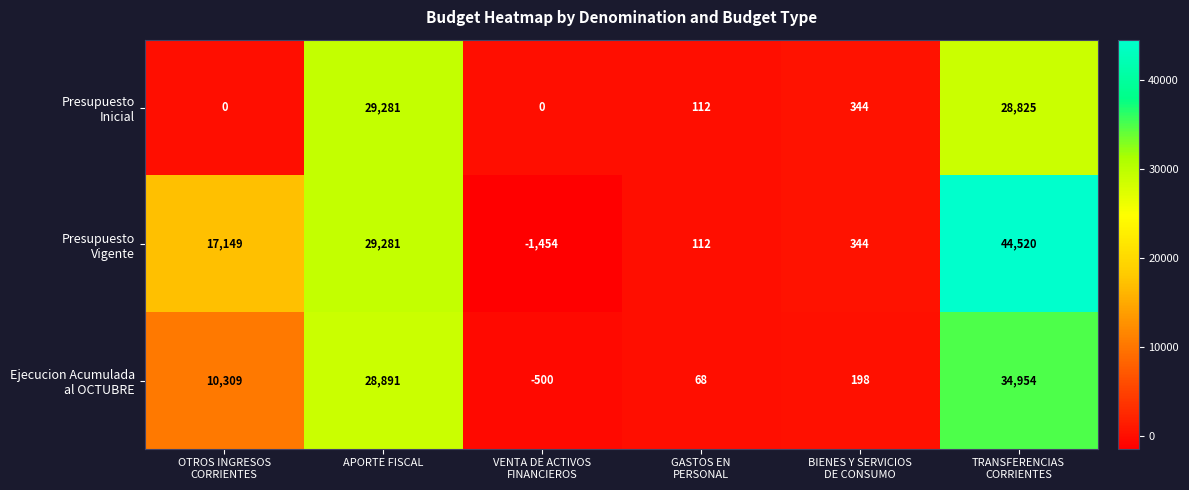

At how many categories does at least one series exceed 8558?

3